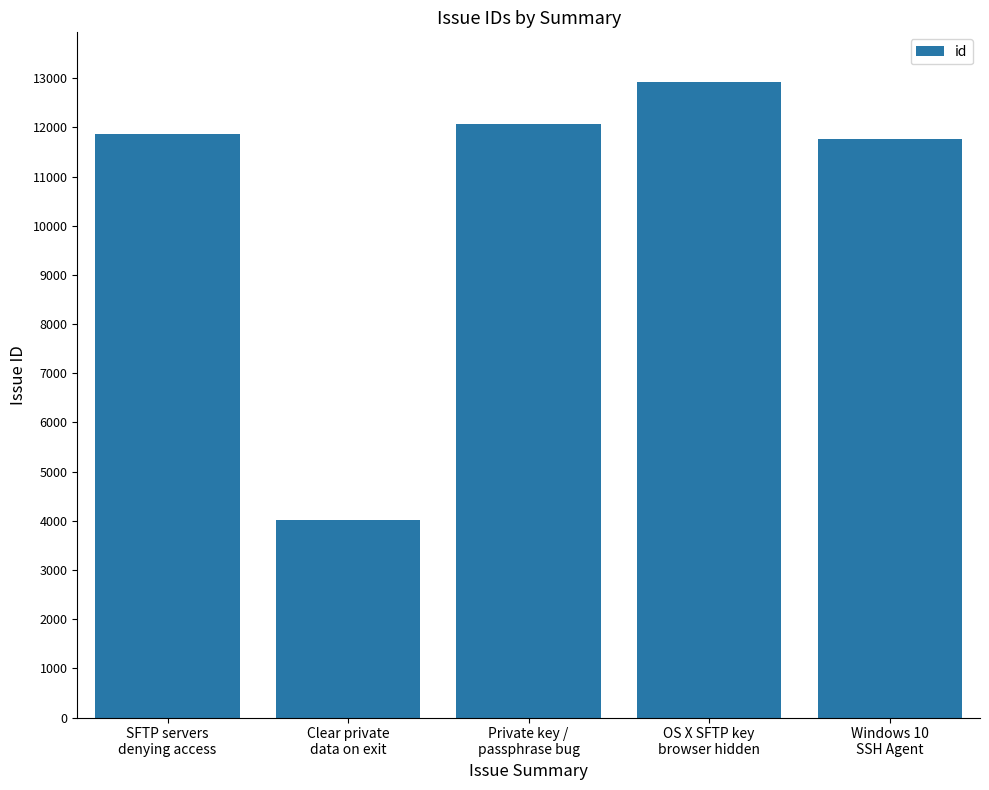

What is the smallest value displayed?

4009